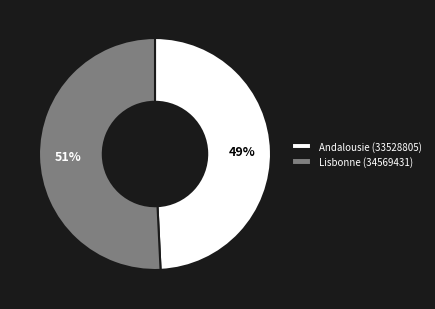

Which category has the biggest portion of the pie?

Lisbonne (34569431)